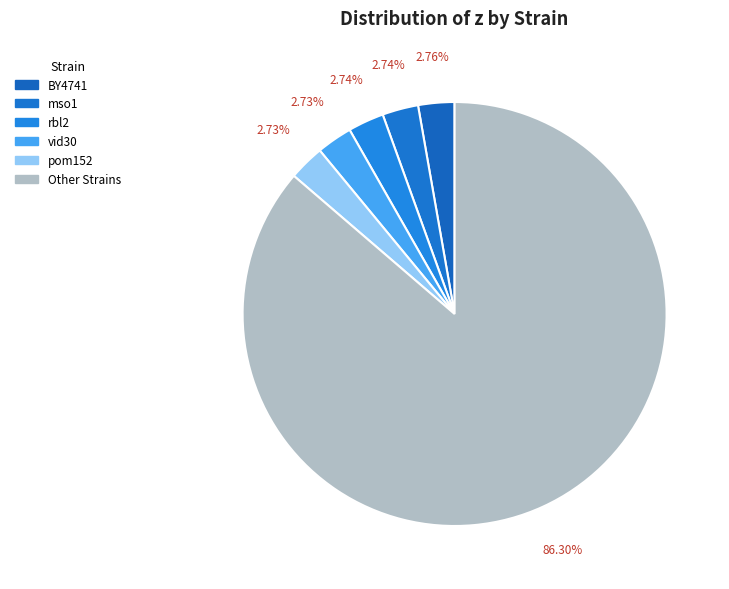

How many segments does this pie chart have?

6